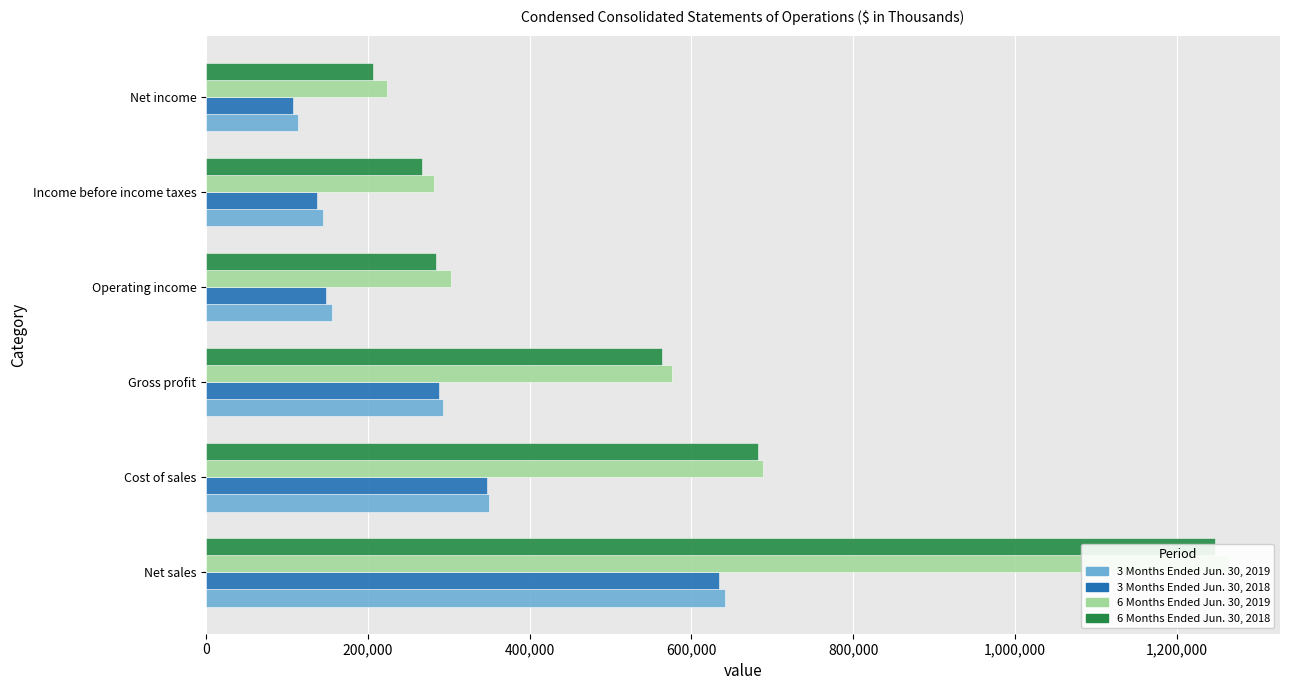

Which series has the widest spread of values?

6 Months Ended Jun. 30, 2019